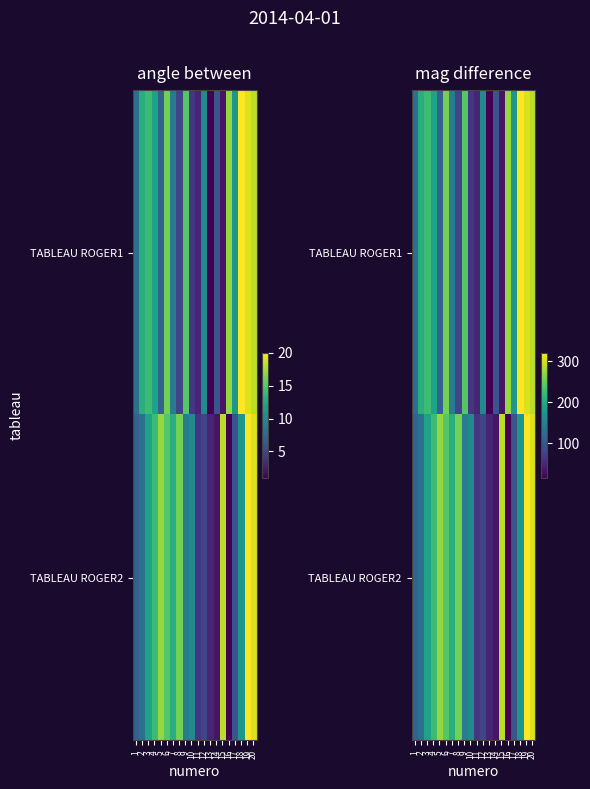

The value of TABLEAU ROGER2 at 4 is 224. True or false?

True